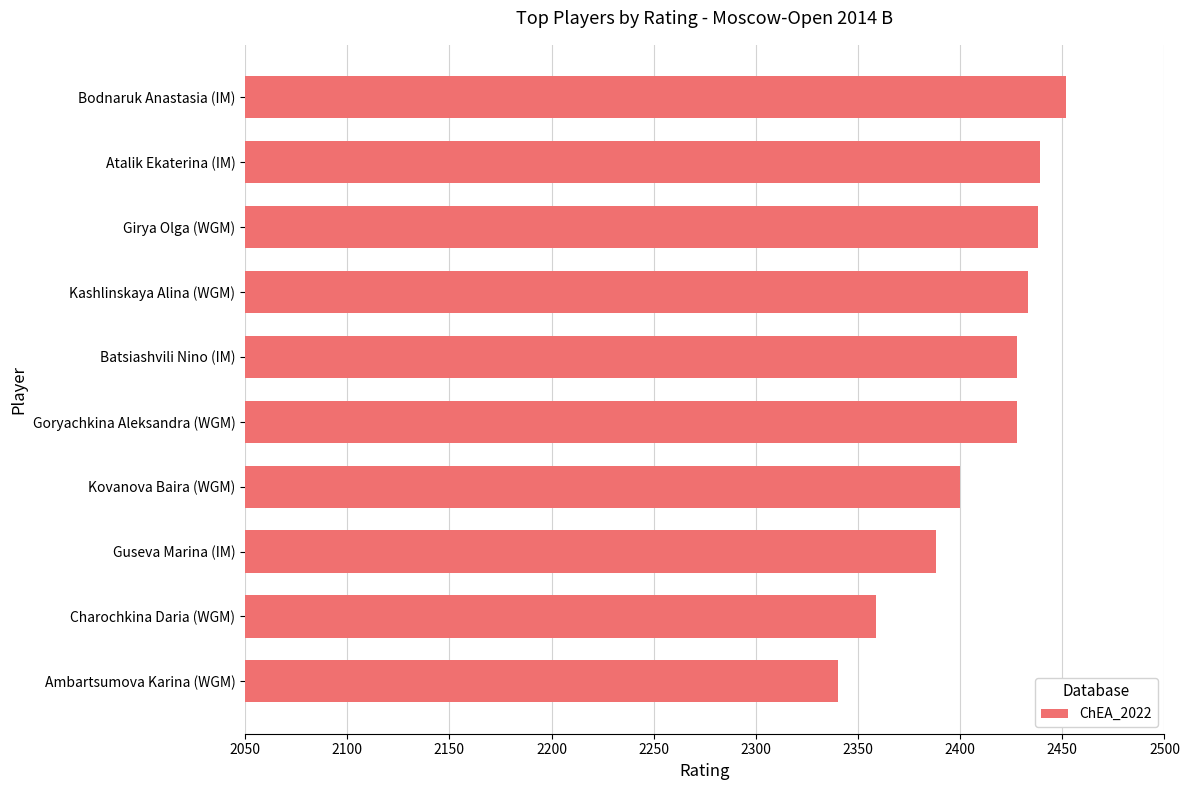

At which label is the value closest to 2396?

Kovanova Baira (WGM)